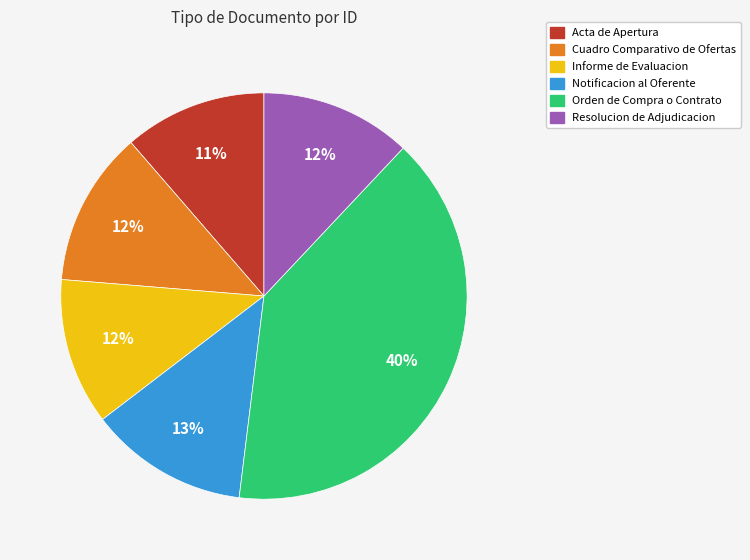

Is there any slice that represents more than half of the pie?

No